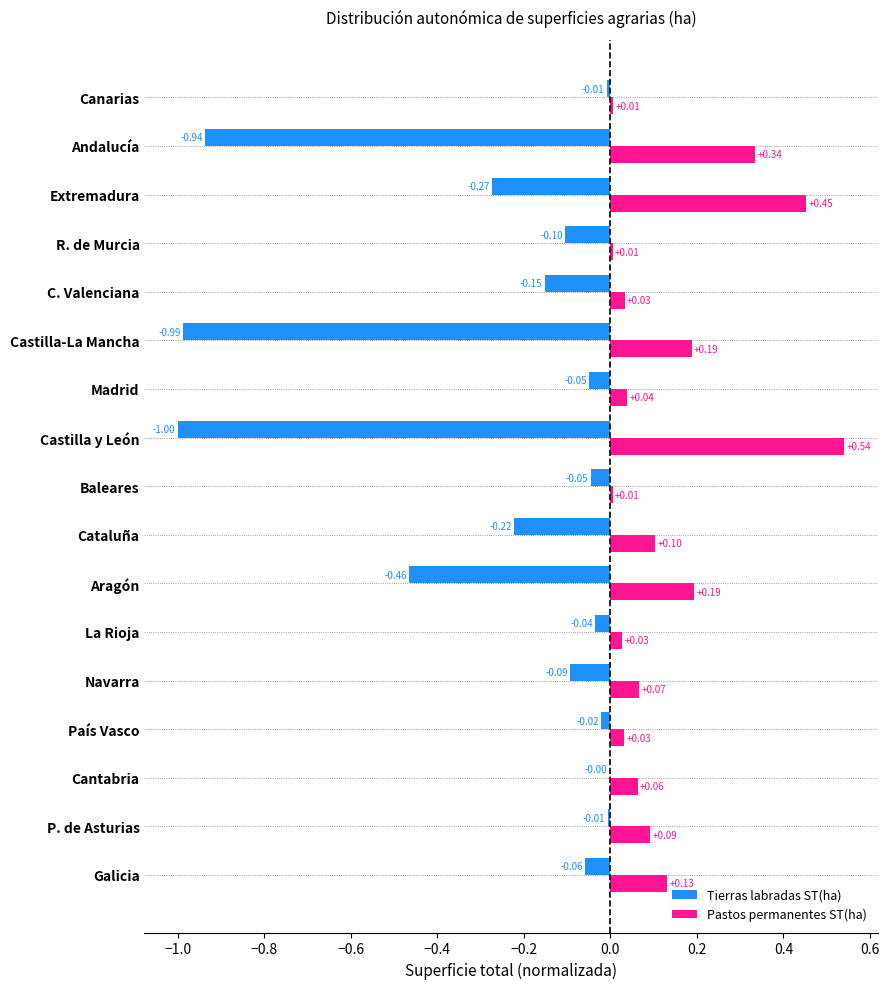

Is the value of Tierras labradas ST(ha) at C. Valenciana greater than the value of Pastos permanentes ST(ha) at Navarra?

No